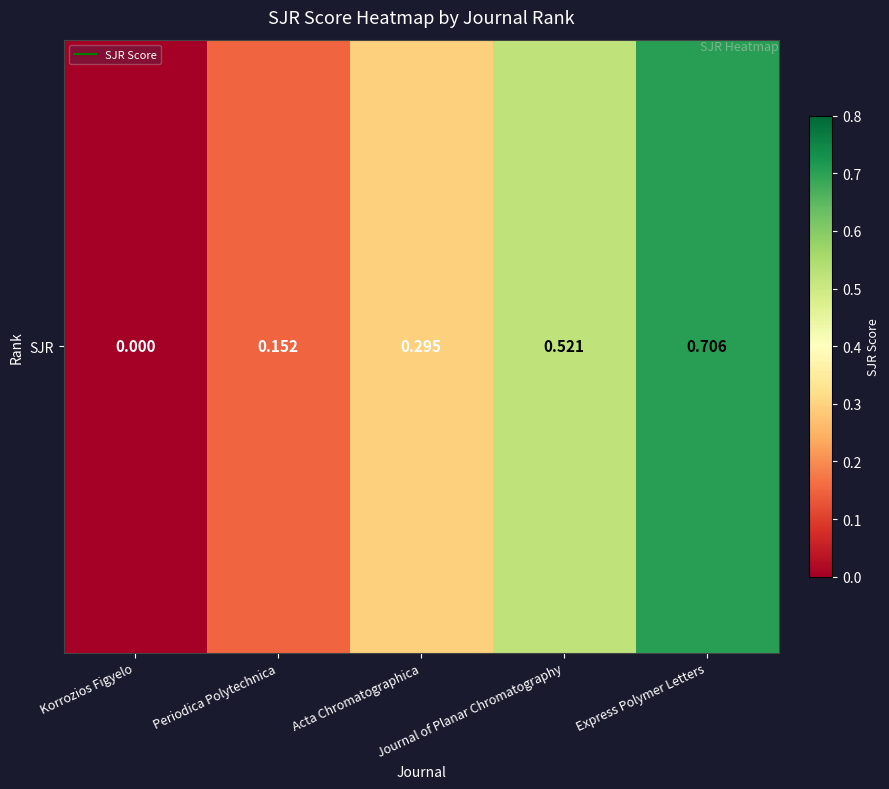

How many values are above zero?

4